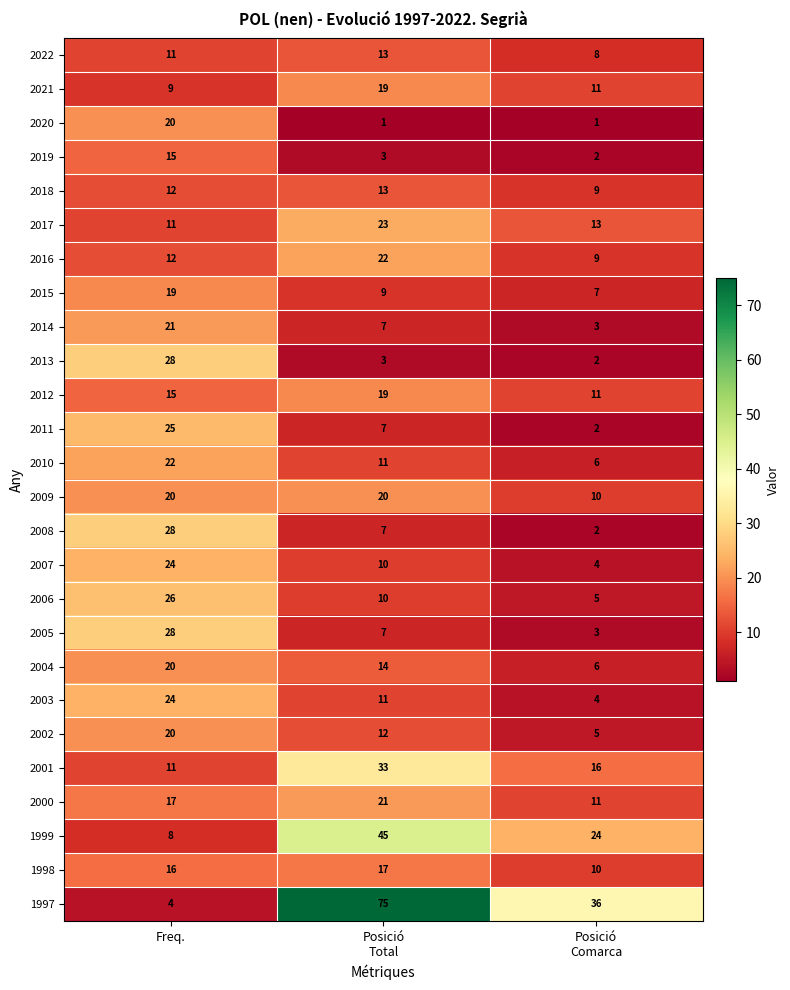

The 2007 series shows 24 at Freq.. True or false?

True